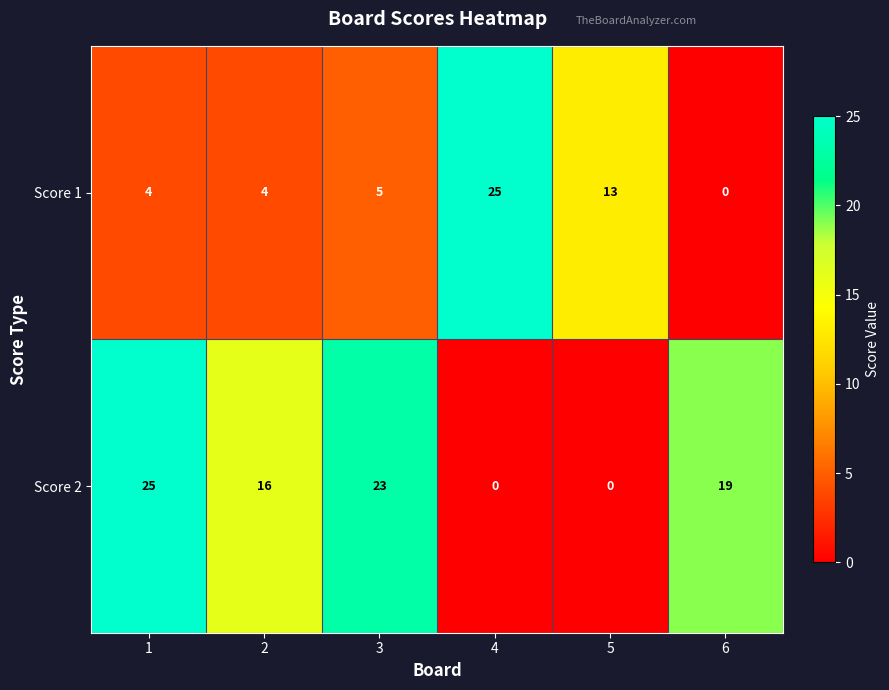

The value of Score 2 at 4 is -14. True or false?

False